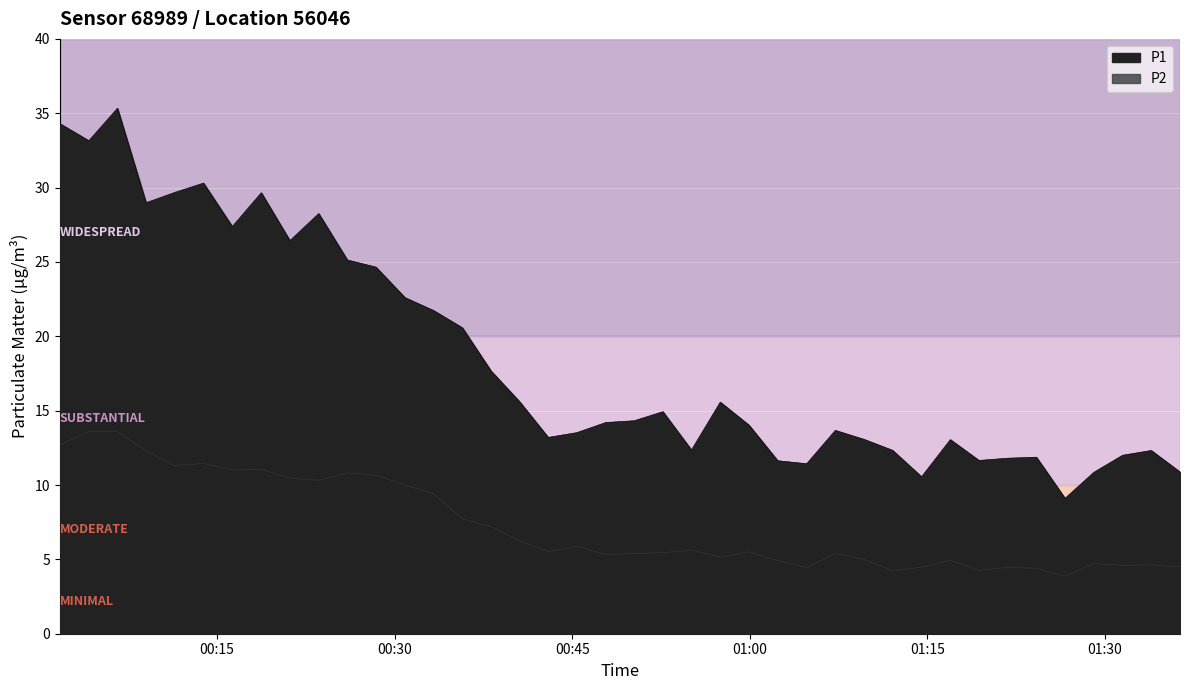

True or false: P2 and P1 cross at least once.

False